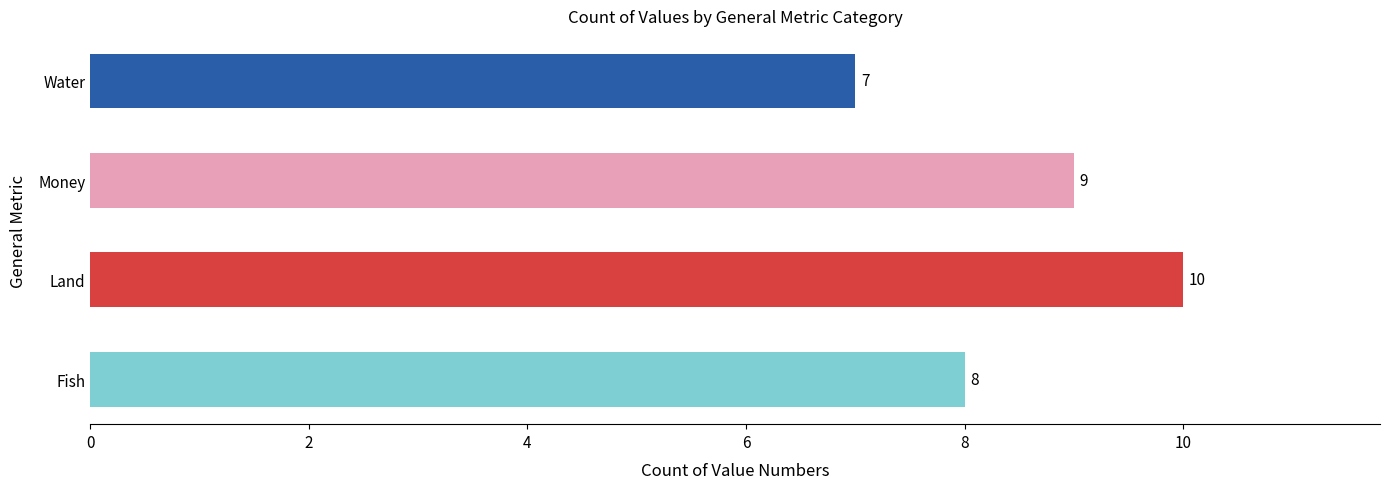

Between Fish and Water, which is larger?

Fish